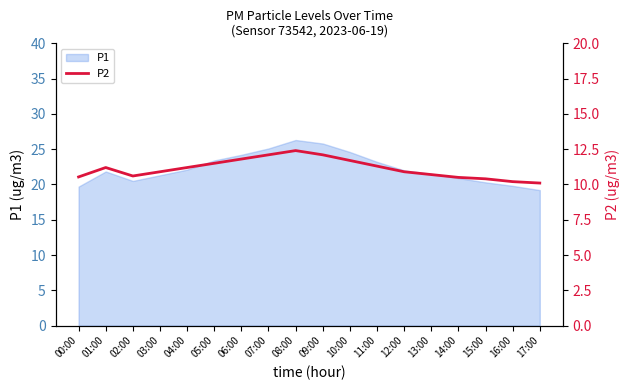

What is the highest value of the P1 series?

26.3